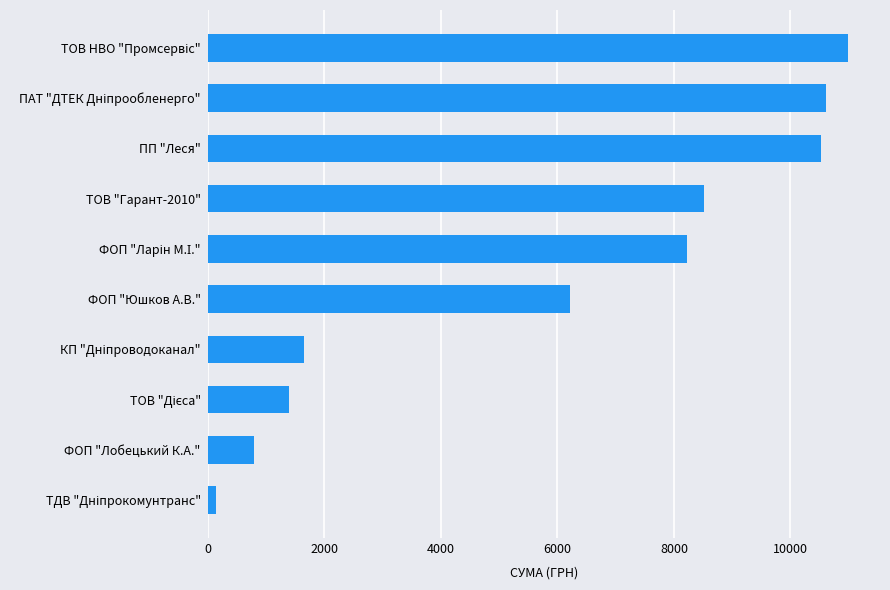

Where is the data nearest to the value 5561?

ФОП "Юшков А.В."